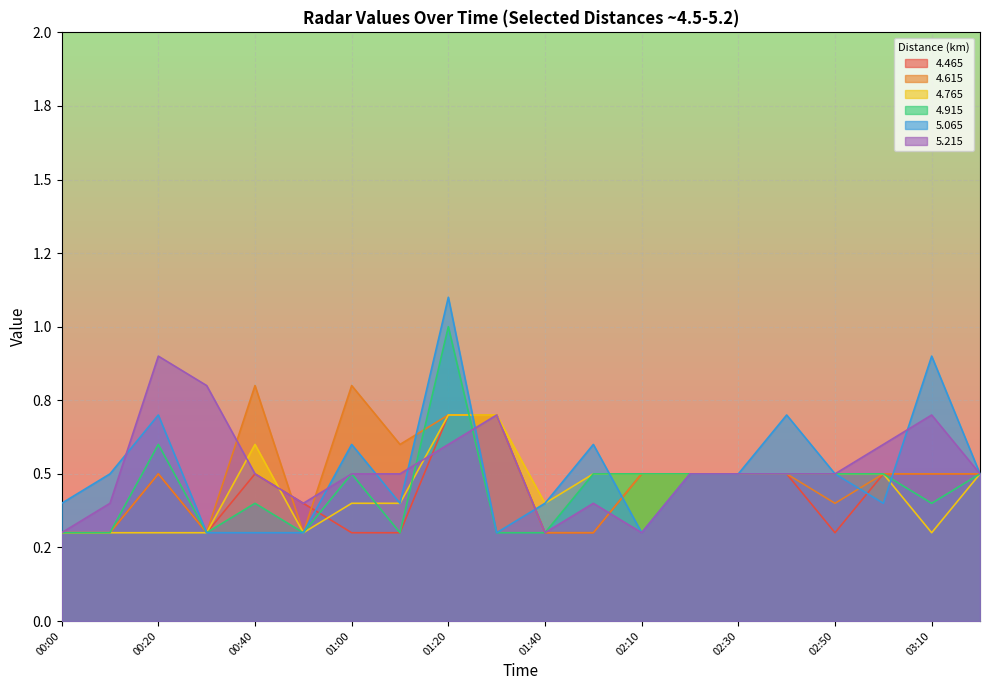

The   4.915 series shows 0.7 at 03:10. True or false?

False